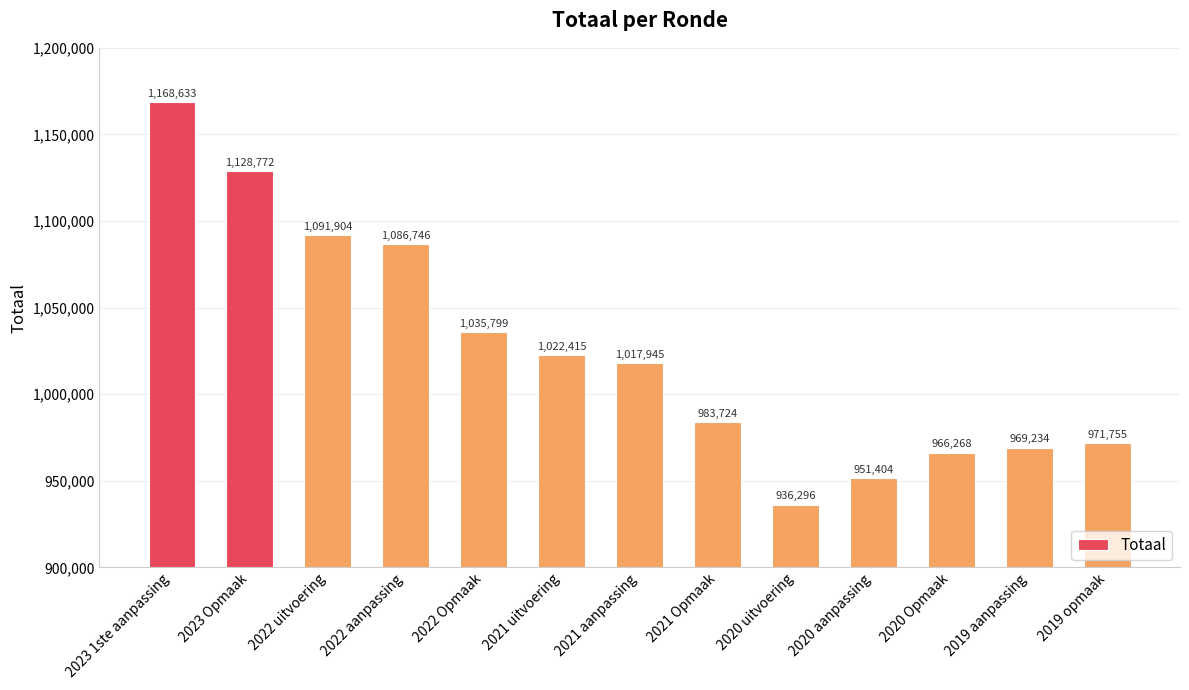

What is the ratio of the value at 2022 uitvoering to the value at 2020 aanpassing?

1.1